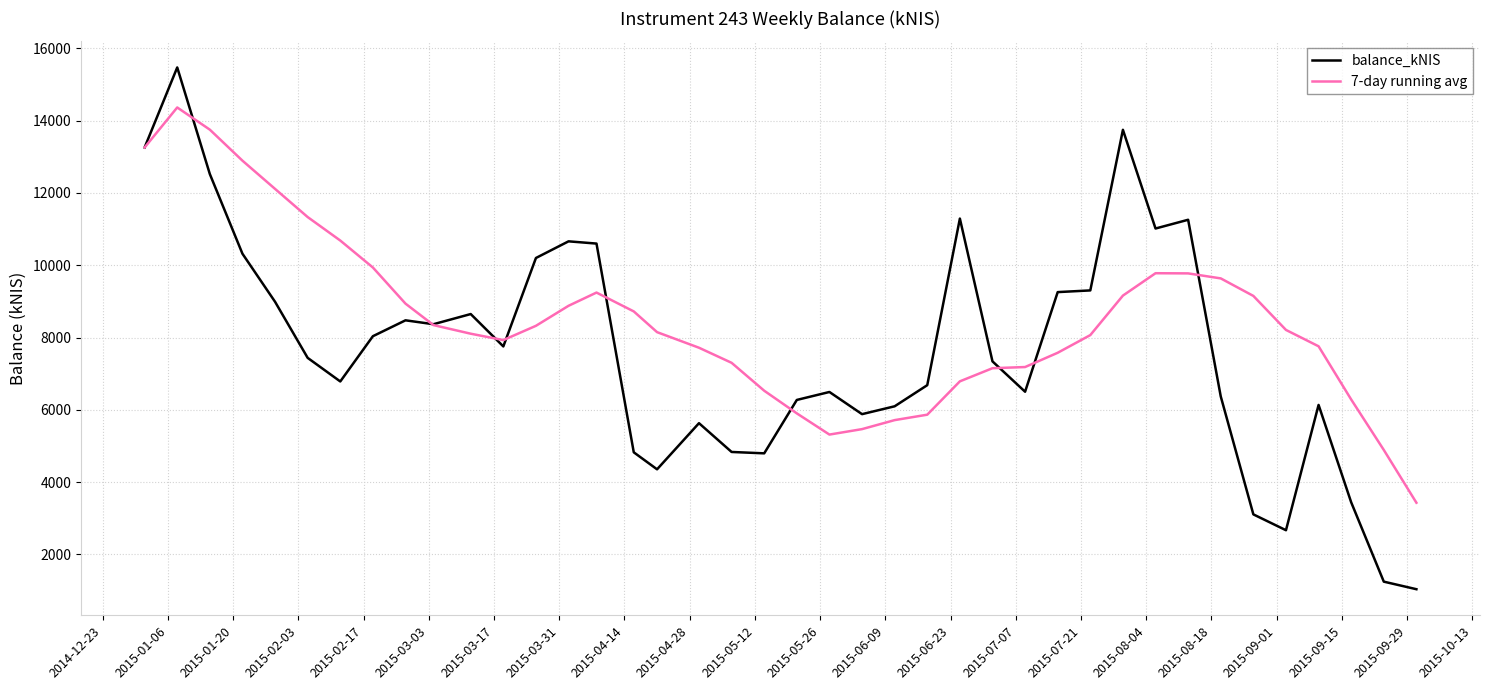

What are all the series names shown in the legend?

balance_kNIS, 7-day running avg